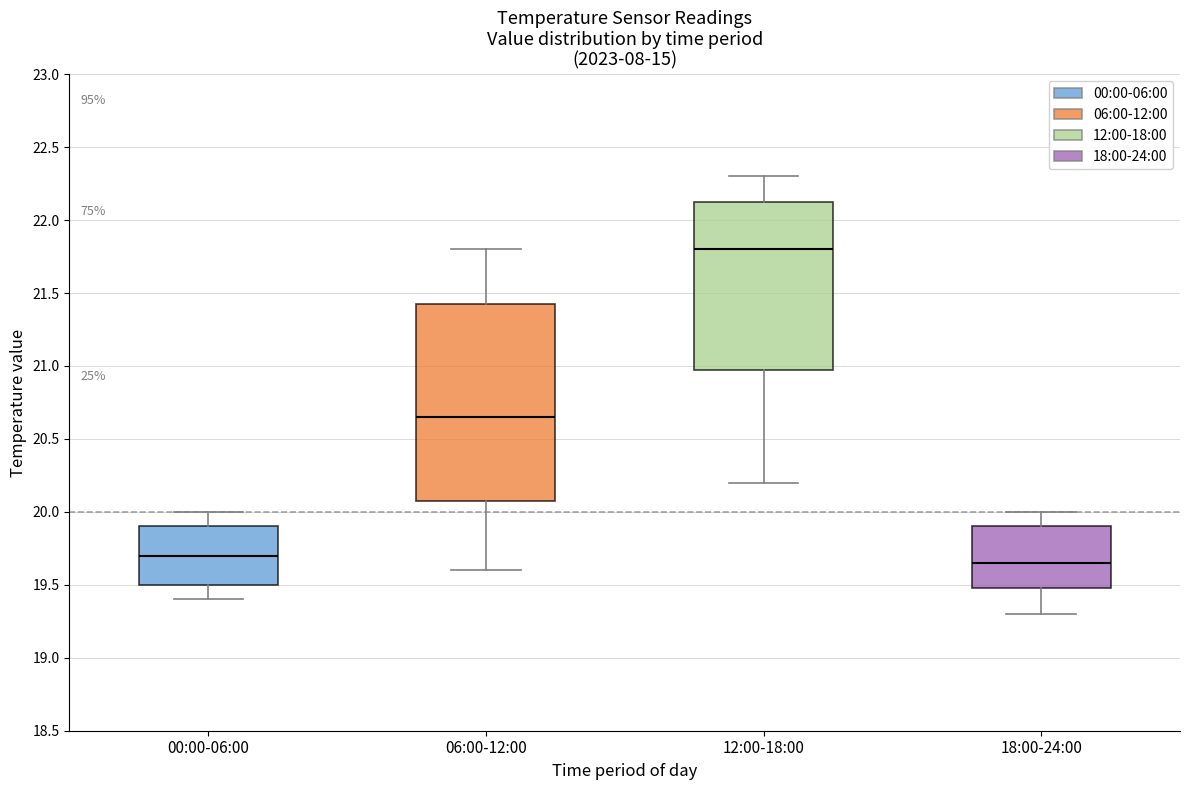

Reading left to right, transcribe this box plot: for each box, give where its median line is, the range the box spans, and where its two whiskers end, as read against the y-axis. The values are not printed on the chart, so give them approximately, as read against the axis.

00:00-06:00: median 19.70, box 19.50 to 19.90, whiskers 19.40 to 20.00
06:00-12:00: median 20.65, box 20.10 to 21.45, whiskers 19.60 to 21.80
12:00-18:00: median 21.80, box 21.00 to 22.15, whiskers 20.20 to 22.30
18:00-24:00: median 19.65, box 19.50 to 19.90, whiskers 19.30 to 20.00